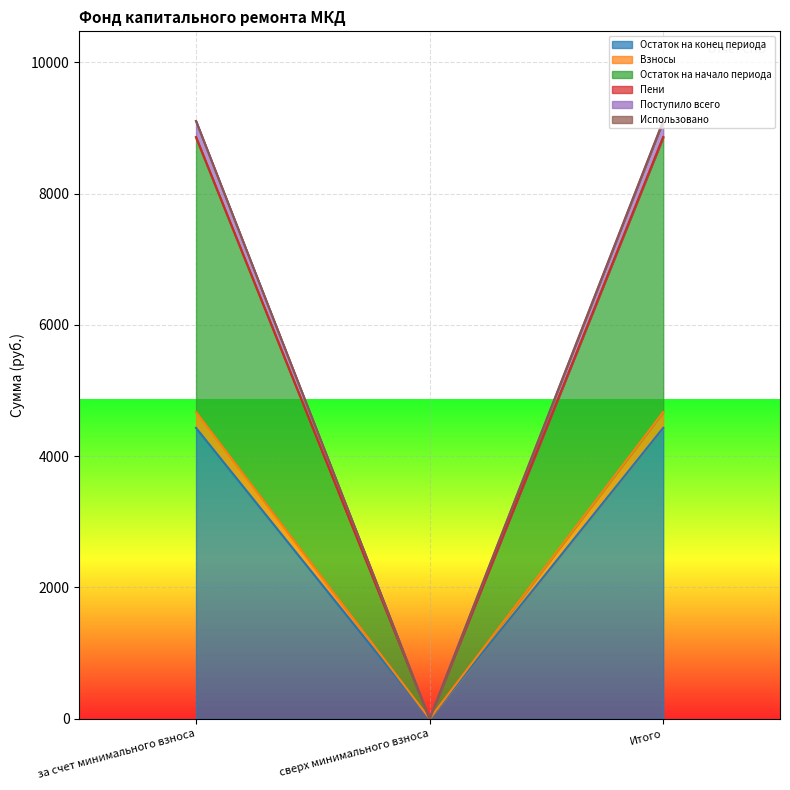

At which label does Остаток на конец периода reach its minimum?

сверх минимального взноса